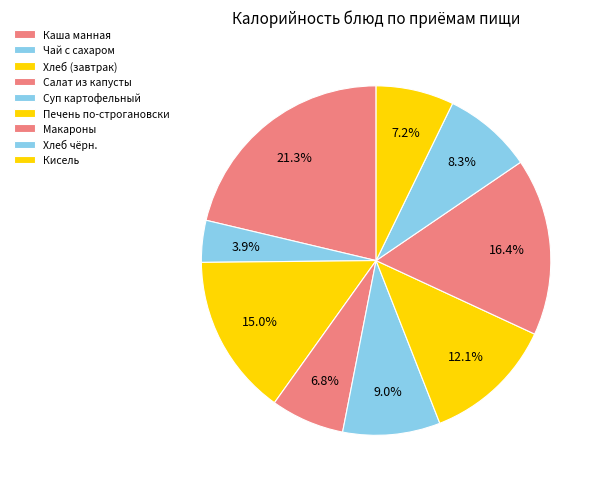

To the nearest percent, what percentage of the pie is Макароны?

16%